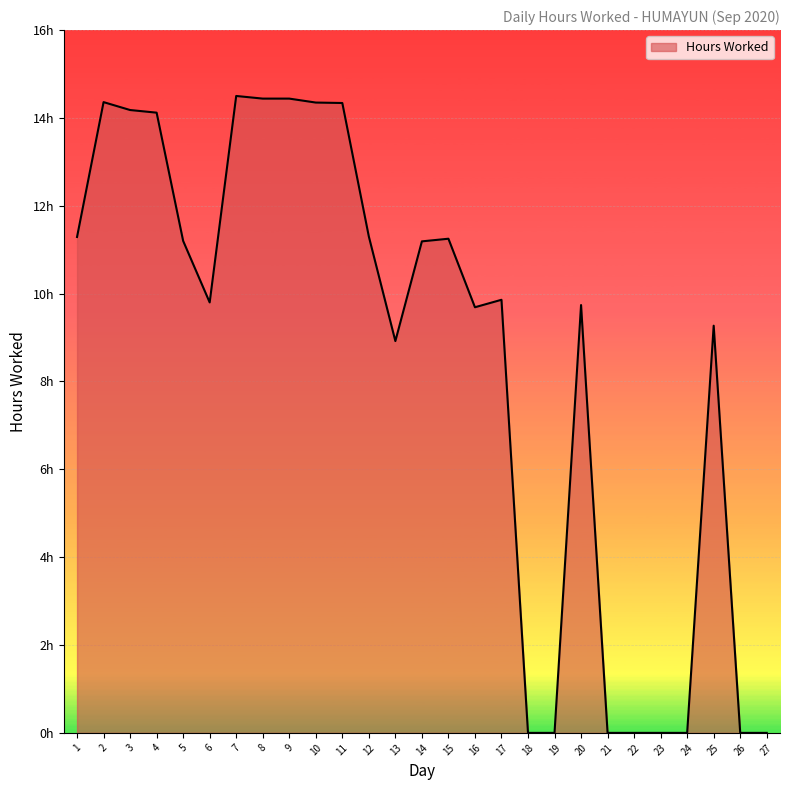

Does the chart display data point markers on the line(s)?

No